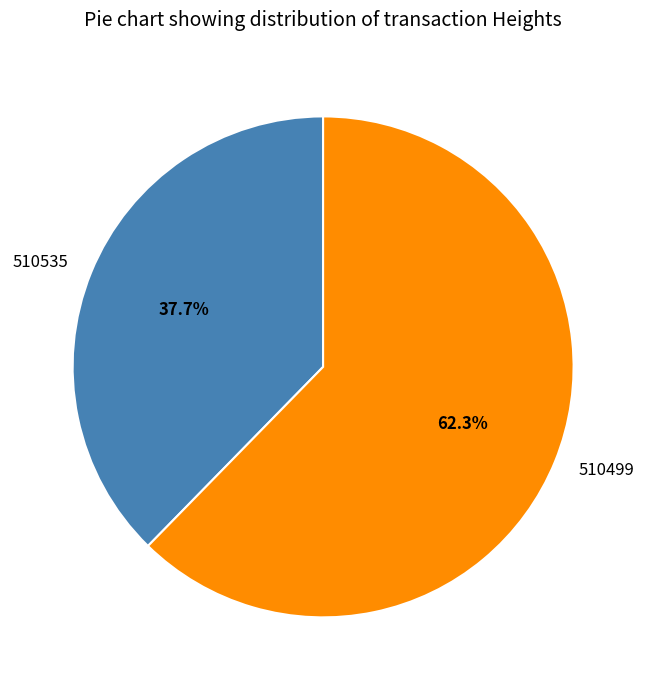

How many segments does this pie chart have?

2